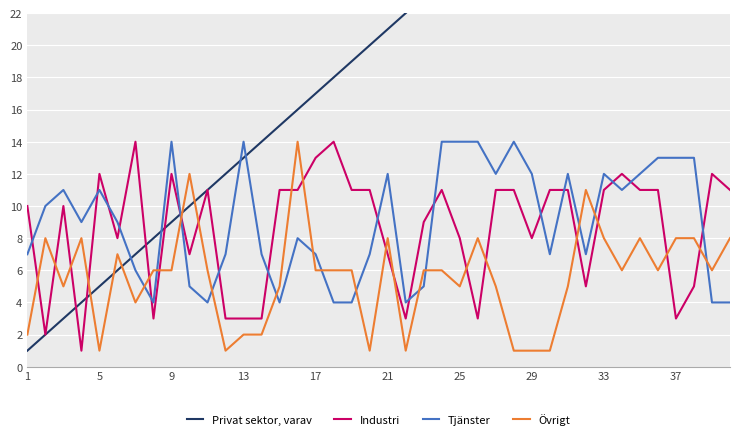

Does the chart display data point markers on the line(s)?

No